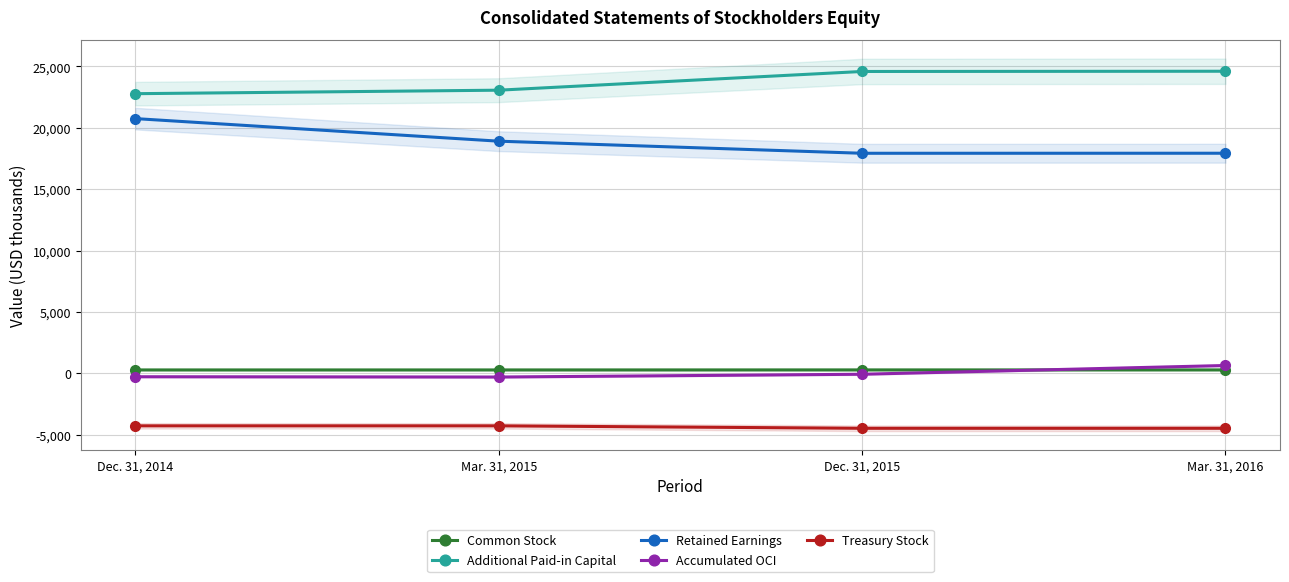

True or false: Accumulated OCI has a value of 629 at Mar. 31, 2016.

True